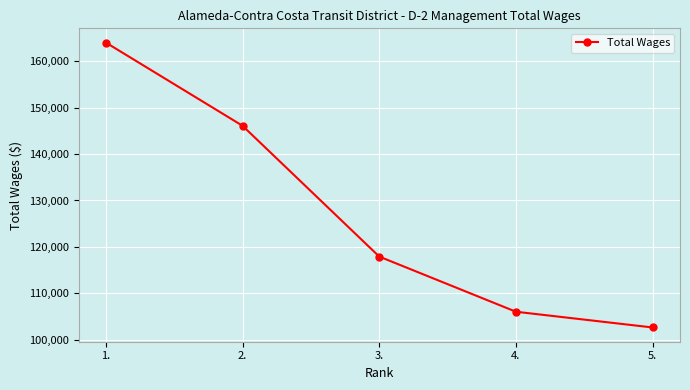

What is the average value?

127340